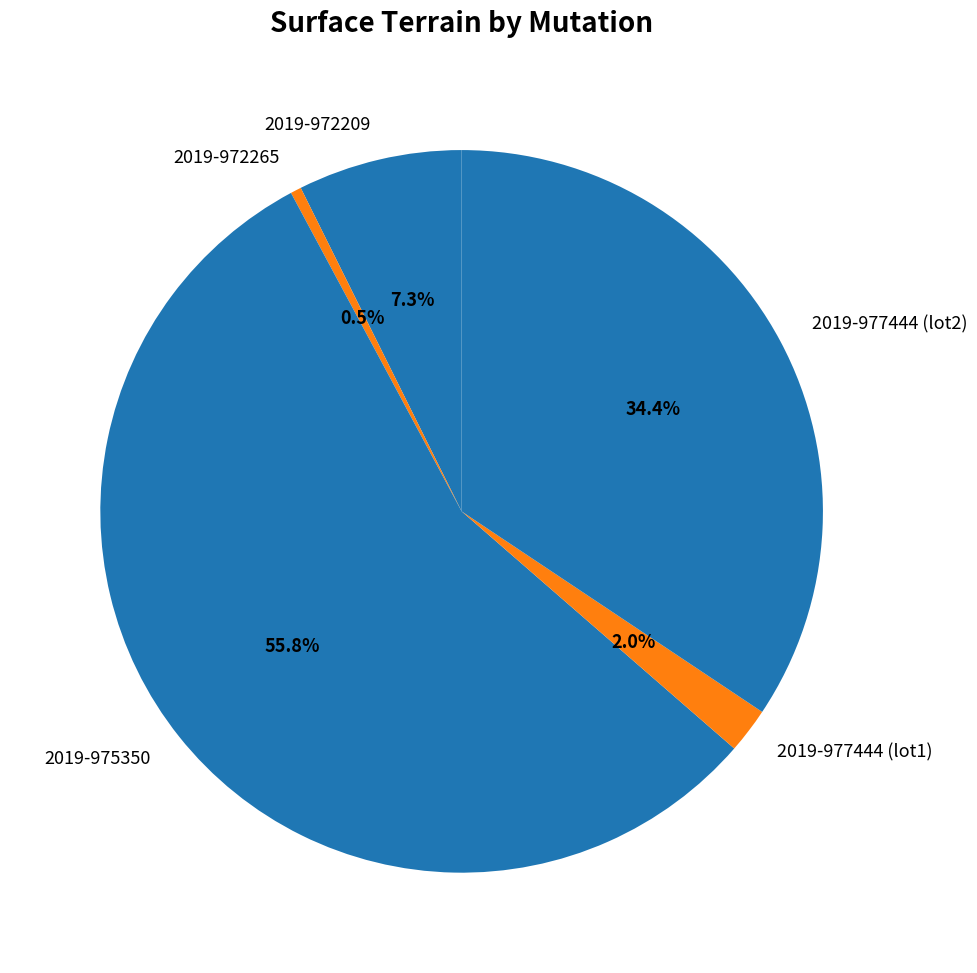

Count the number of slices in the pie.

5